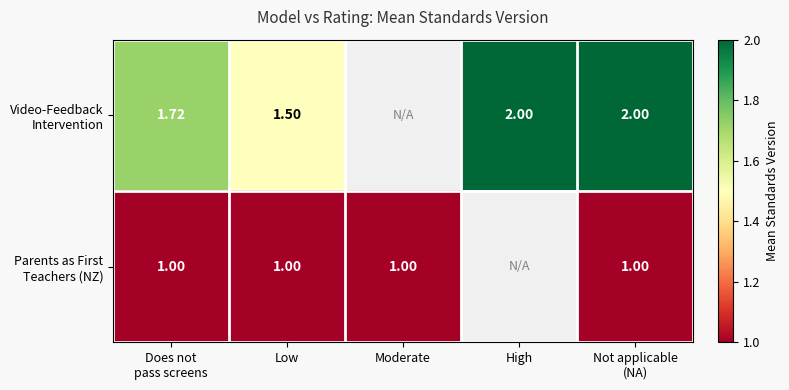

How many values in Video-Feedback Intervention are above zero?

4